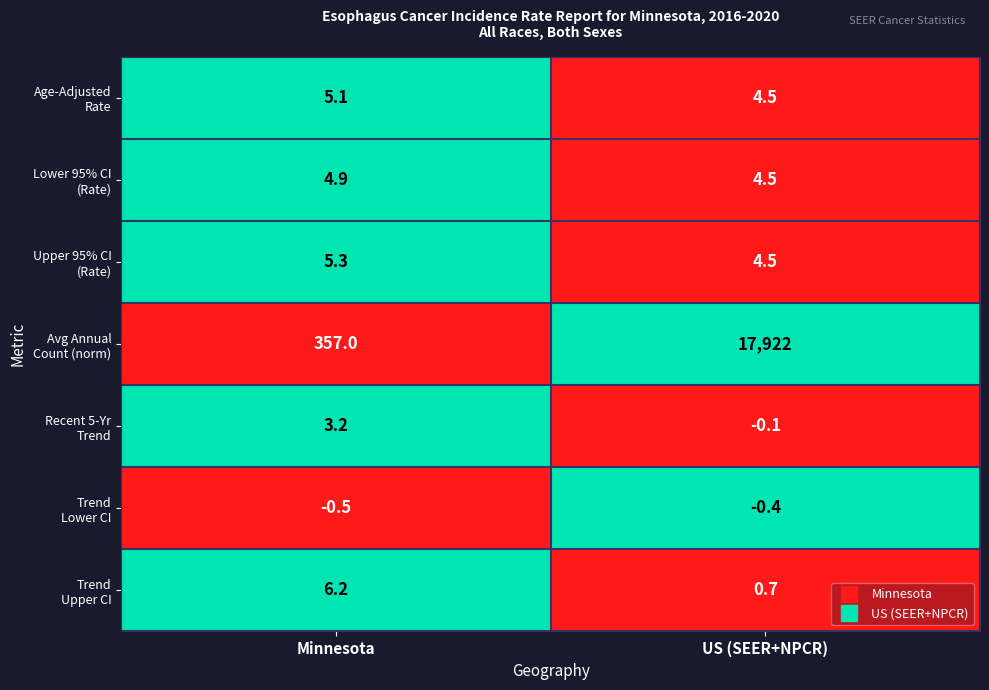

What is the difference between the highest and lowest values at Minnesota?

357.5